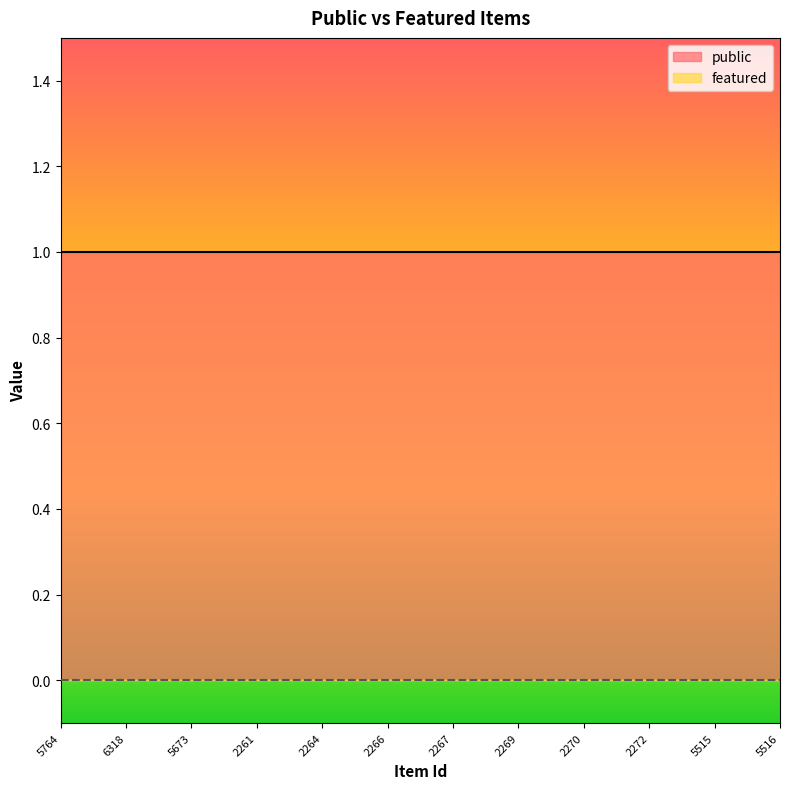

At which category does the chart reach its peak across all series?

5764